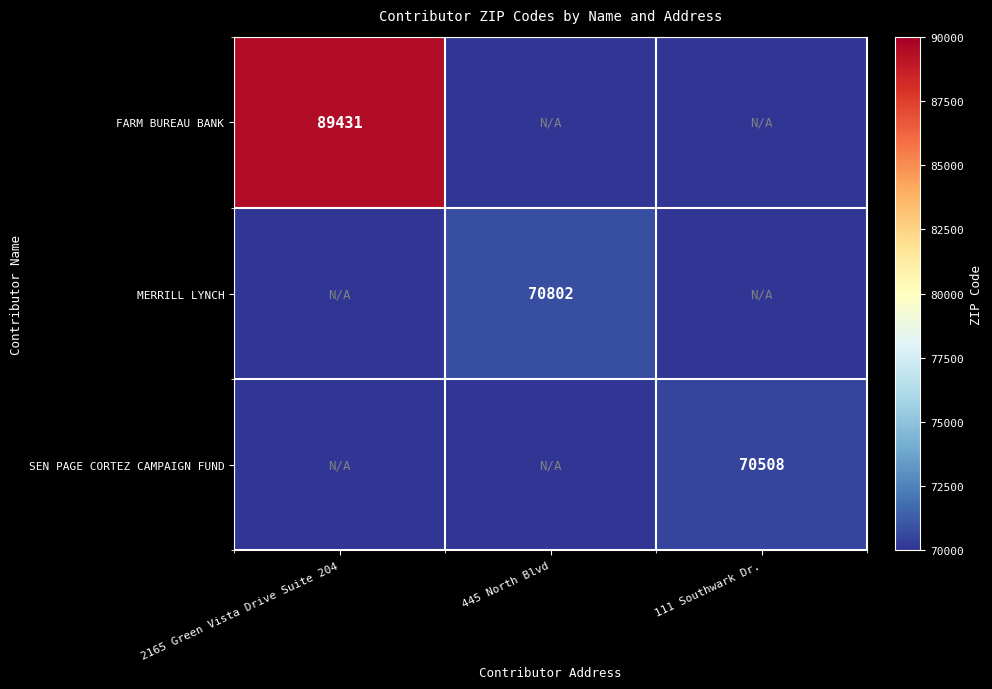

At how many categories does at least one series exceed 52379?

3